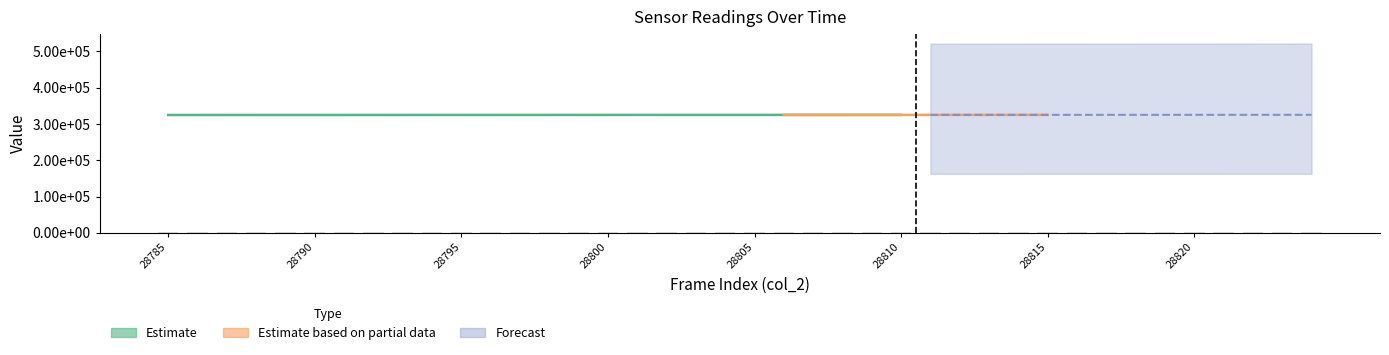

What is the value of the col_3 bar at the 26th from the left?

325057